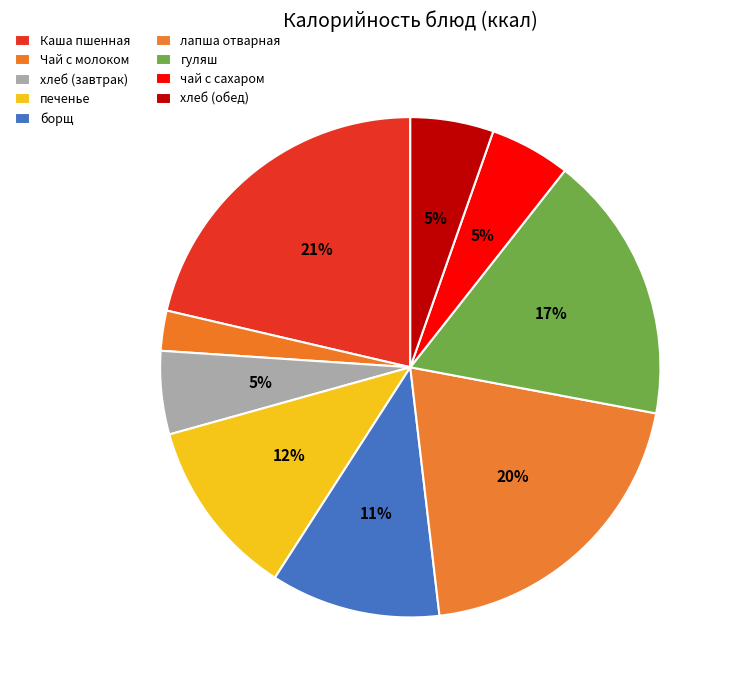

Rank the categories by value from lowest to highest.

Чай с молоком, чай с сахаром, хлеб (завтрак), хлеб (обед), борщ, печенье, гуляш, лапша отварная, Каша пшенная